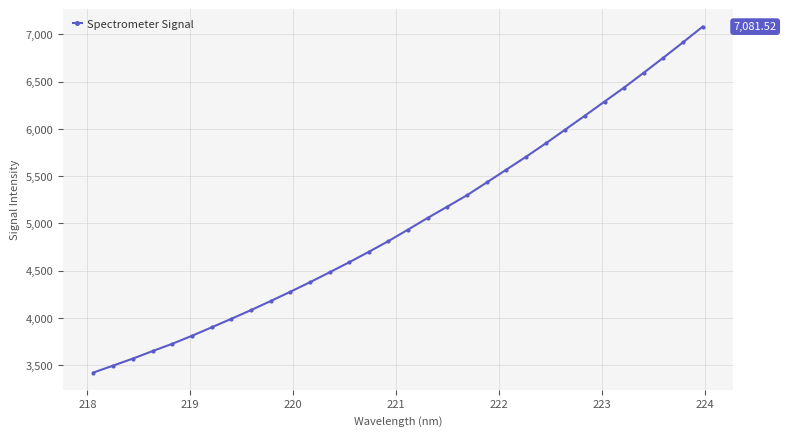

Count the number of data series in this chart.

1